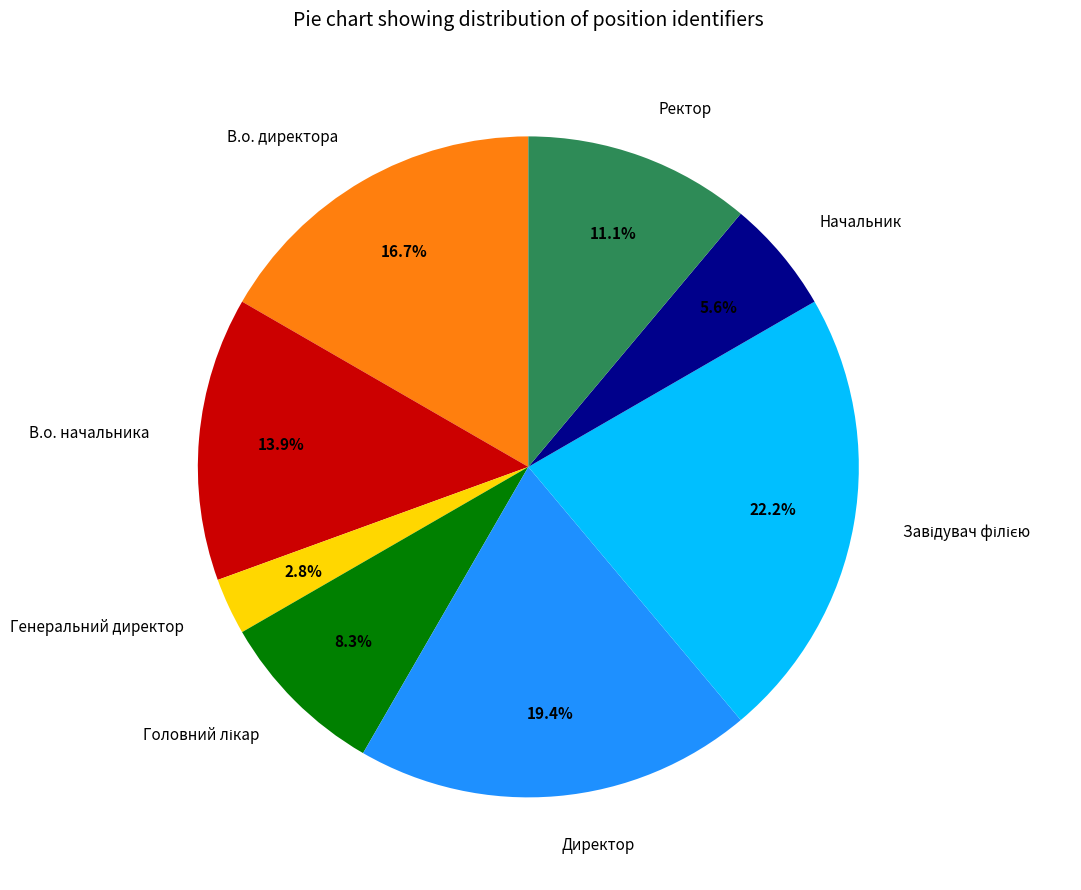

Which slice is the smallest?

Генеральний директор